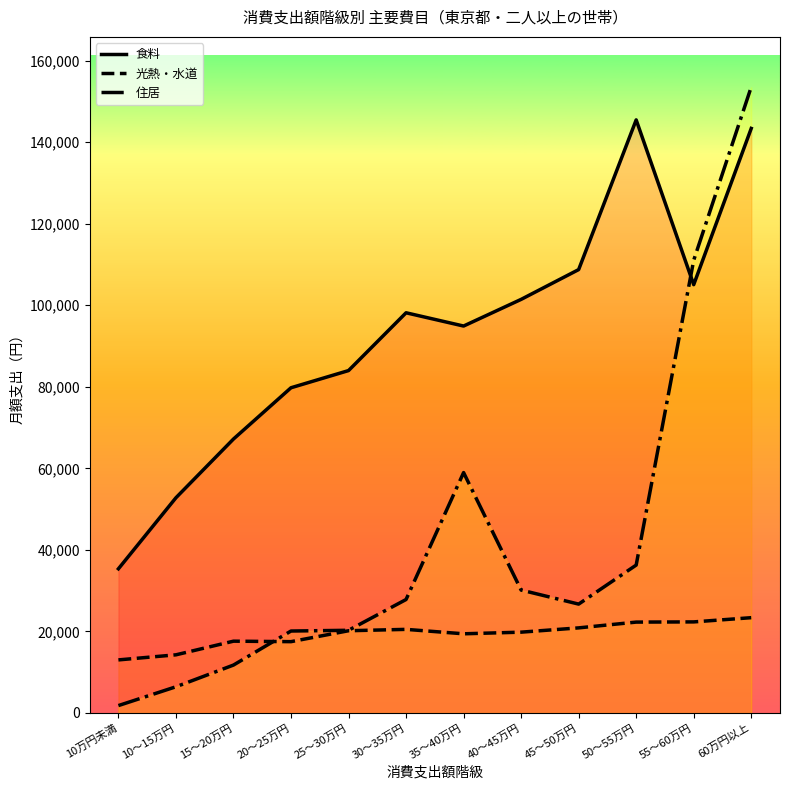

After their last crossing, which series has the higher values: 住居 or 食料?

住居